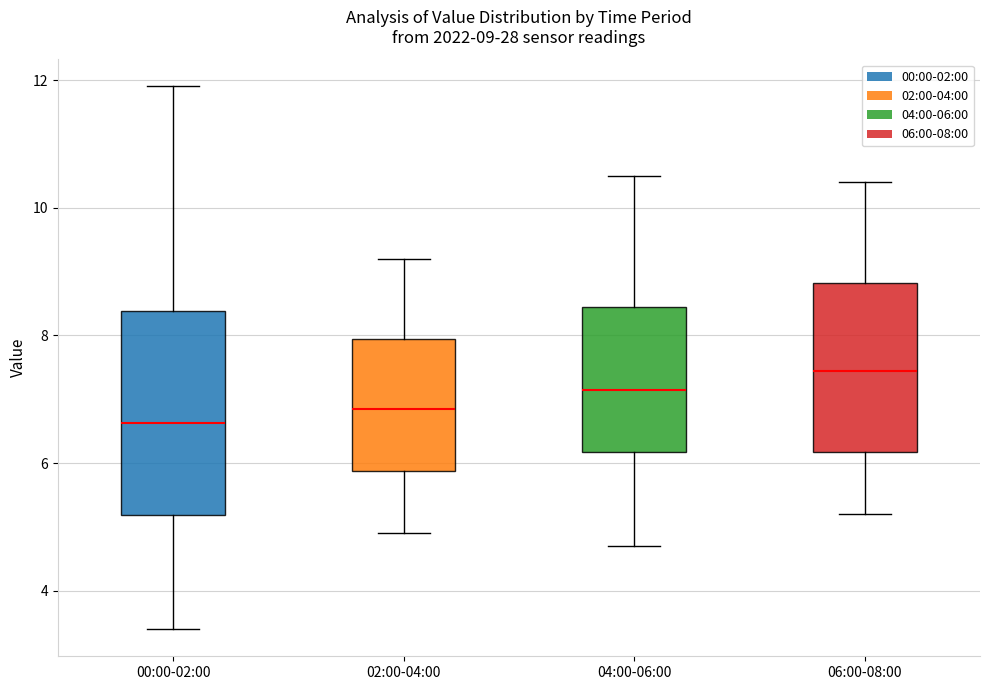

Which box is the tallest, from its lower edge to its upper edge?

00:00-02:00